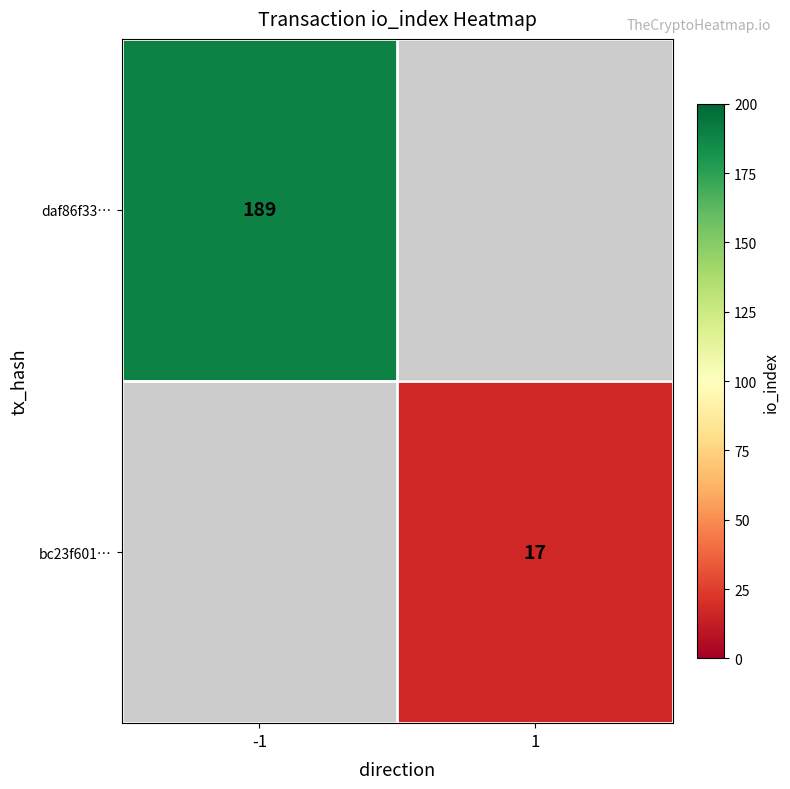

True or false: bc23f601… has a value of 17 at 1.

True